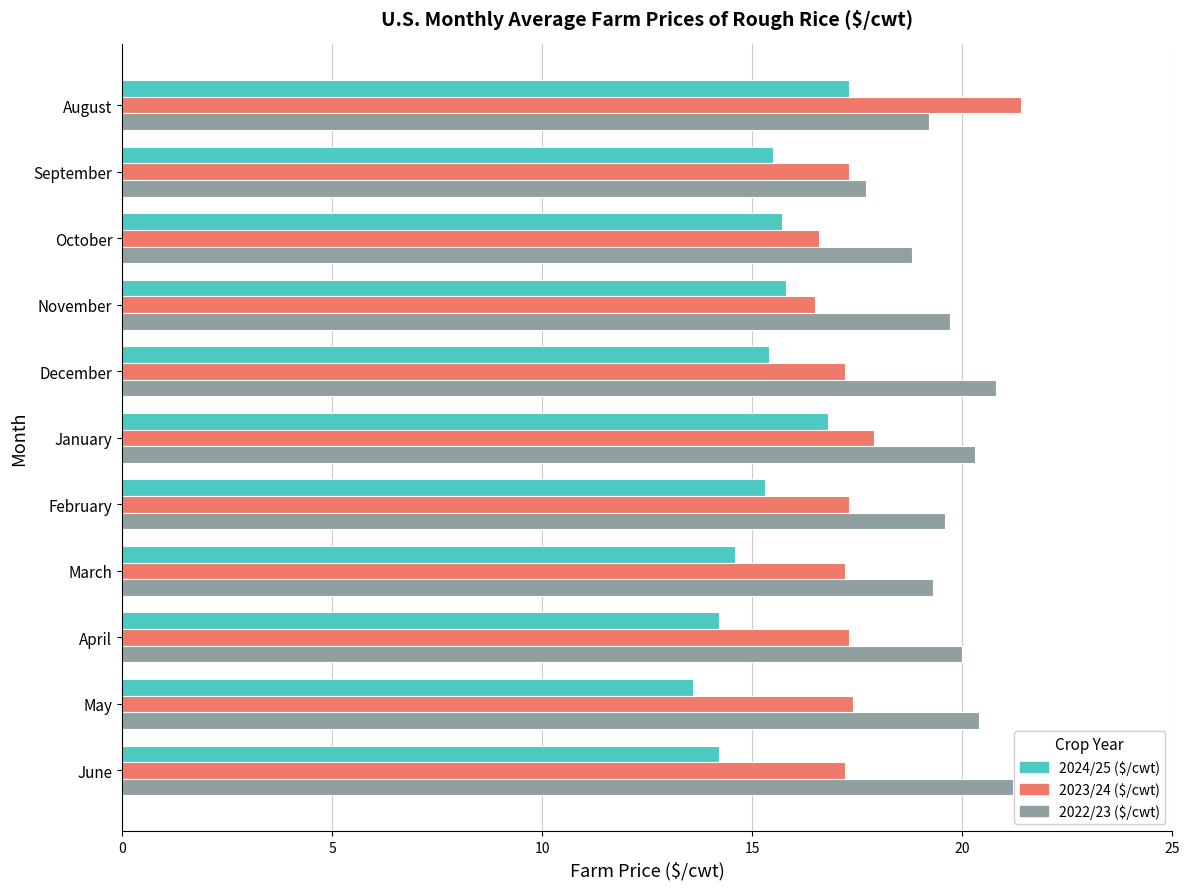

What is the spread (max minus min) of values at October?

3.1